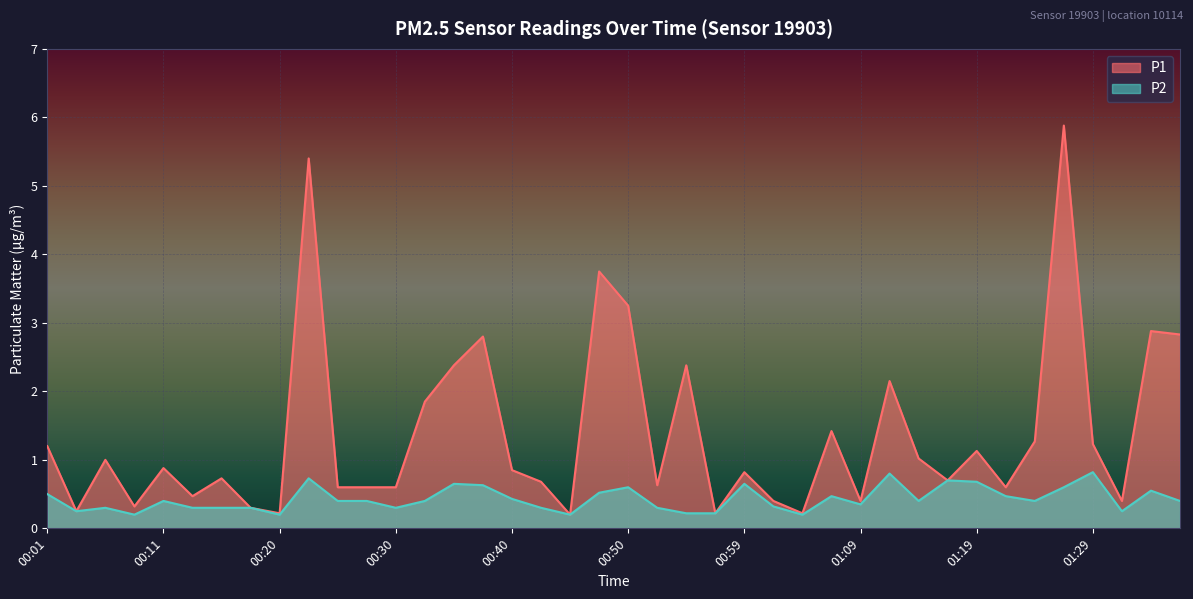

In P2, how many points are lower than both neighbors (excluding endpoints)?

10